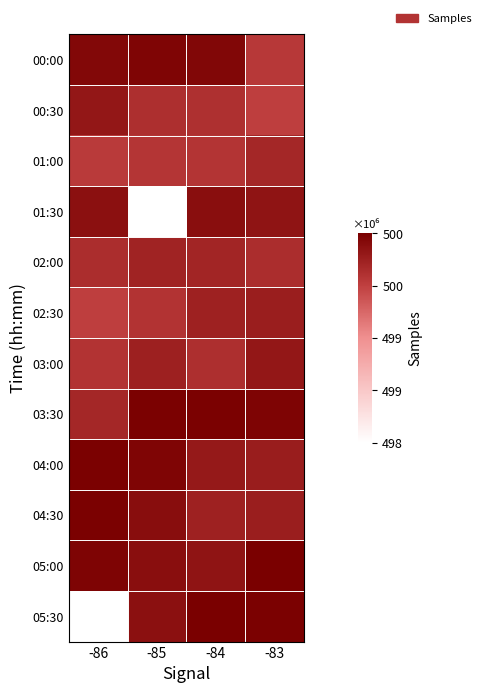

Rank the series by their maximum value, from lowest to highest.

01:00, 02:00, 02:30, 00:30, 03:00, 01:30, 00:00, 04:30, 03:30, 04:00, 05:00, 05:30